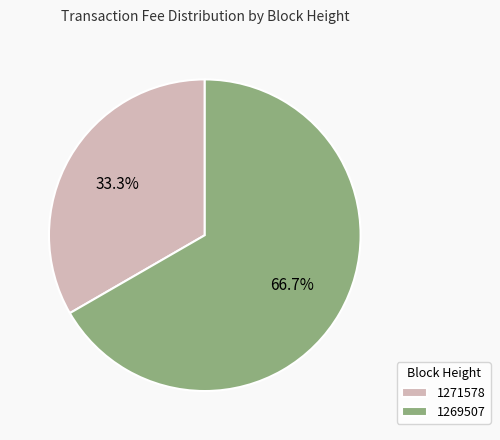

How many slices are in this pie chart?

2